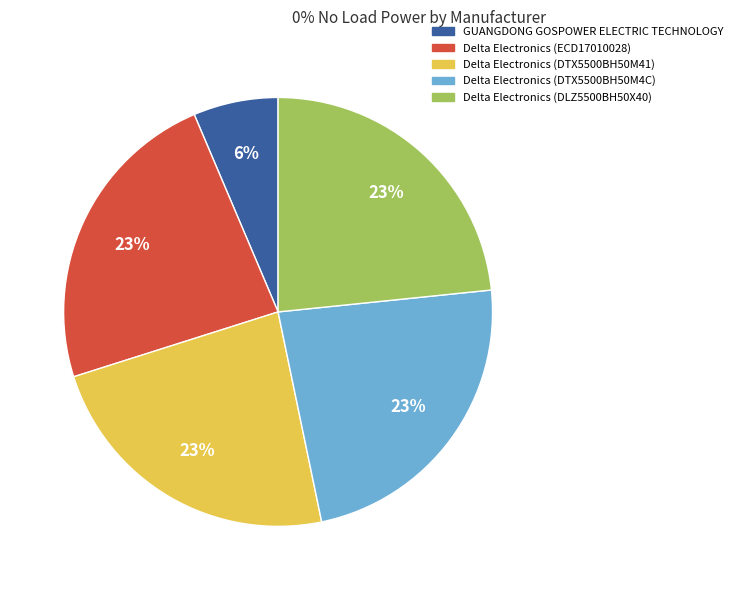

Is the sum of GUANGDONG GOSPOWER ELECTRIC TECHNOLOGY and Delta Electronics (DLZ5500BH50X40) greater than half?

No